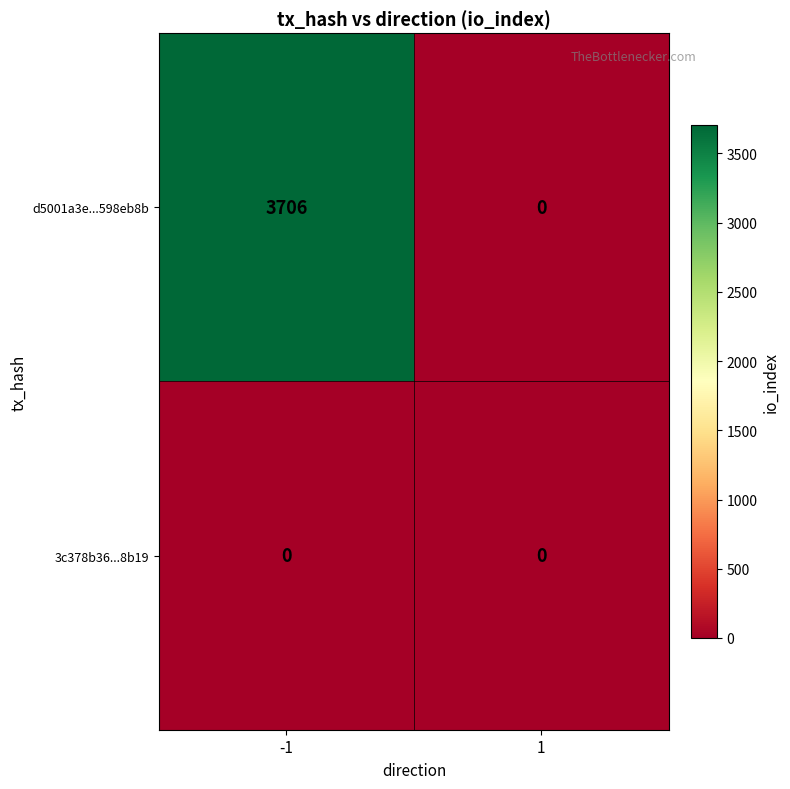

How many series are shown in this chart?

2